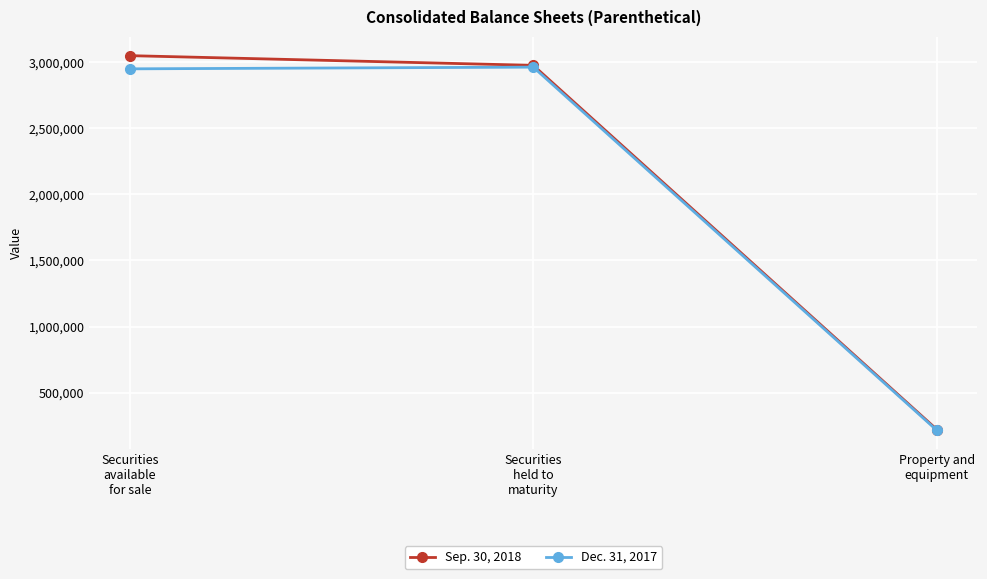

What position from the left is Securities
held to
maturity?

2